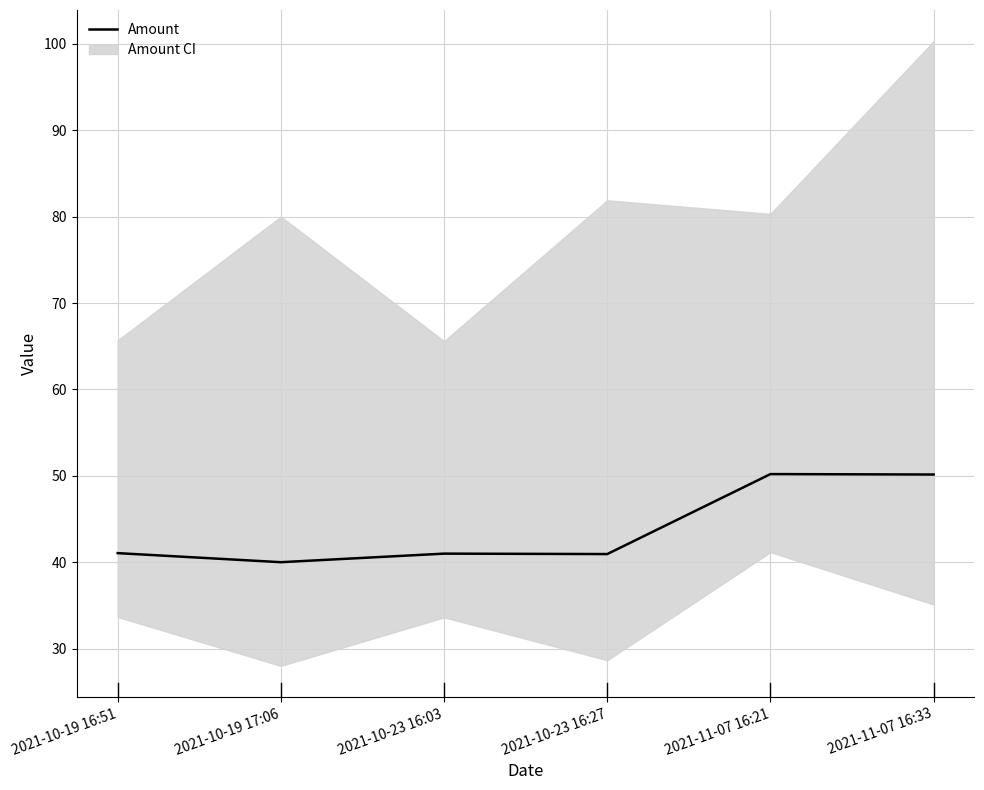

What position from the left is 2021-10-19 16:51?

1